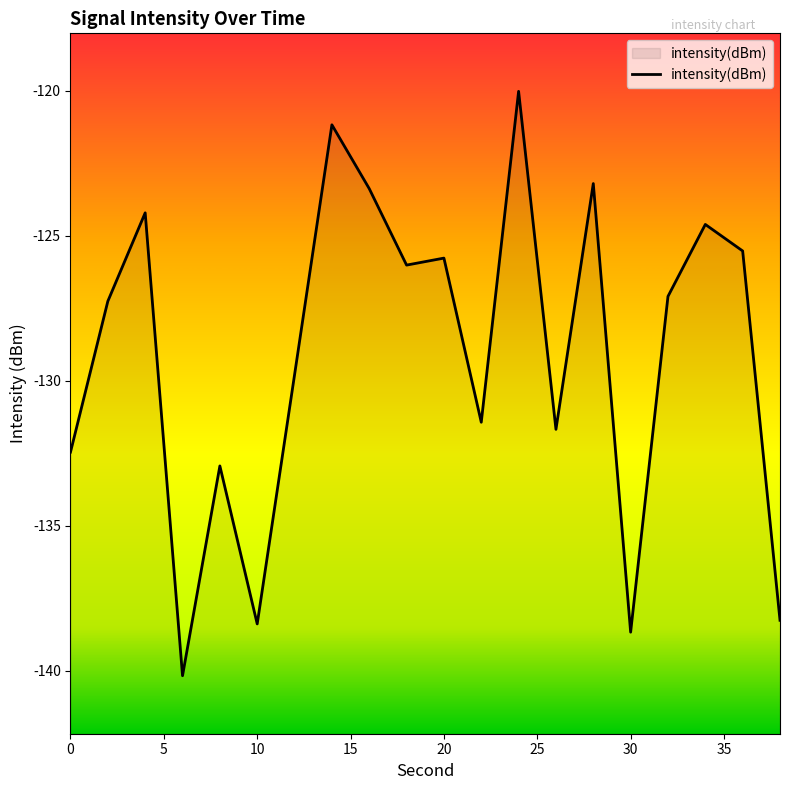

True or false: the data has more than 1 interior local peaks.

True